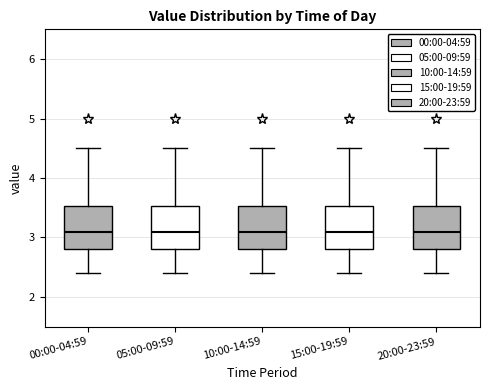

Where does the upper whisker of the box for 20:00-23:59 end on the y-axis? The values are not printed on the chart, so give them approximately, as read against the axis.

4.5